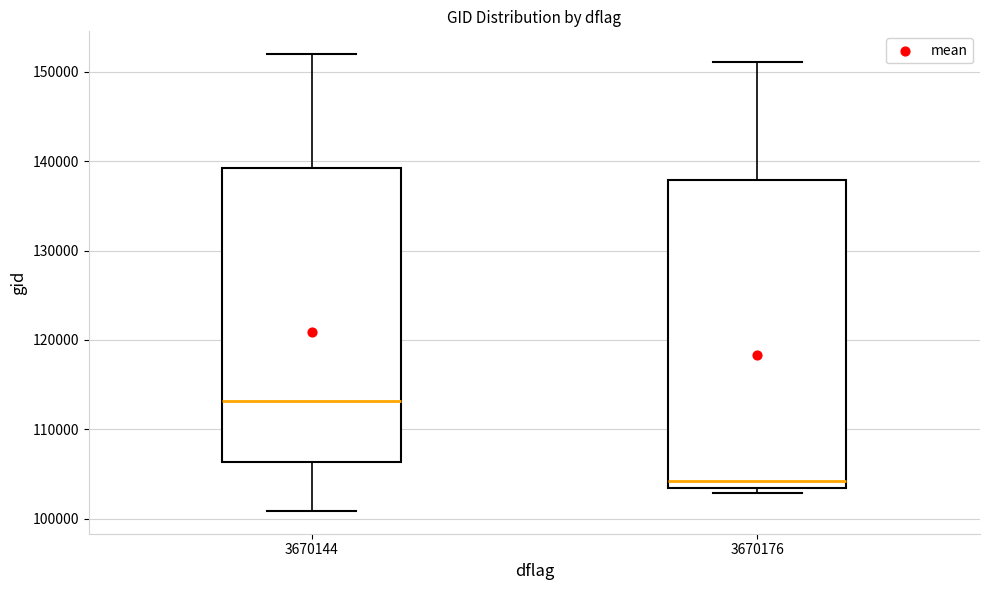

Reading left to right, transcribe this box plot: for each box, give where its median line is, the range the box spans, and where its two whiskers end, as read against the y-axis. The values are not printed on the chart, so give them approximately, as read against the axis.

3670144: median 113000, box 106000 to 139000, whiskers 101000 to 152000
3670176: median 104000, box 103000 to 138000, whiskers 103000 (just below the box's lower edge) to 151000